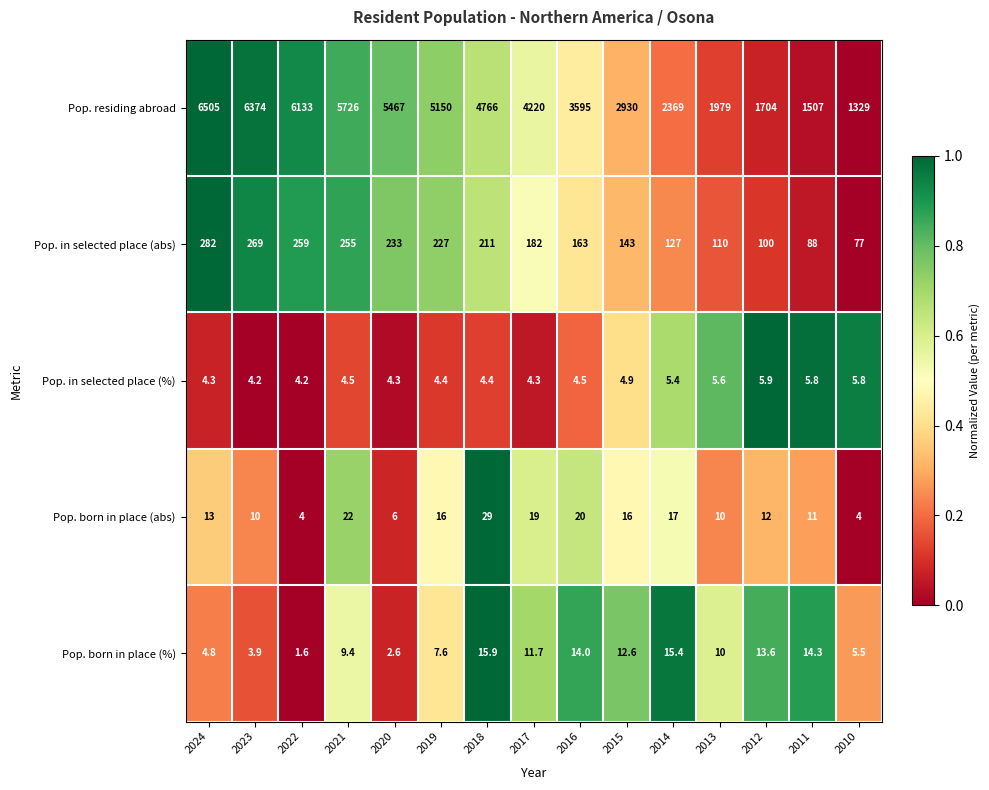

Between 2021 and 2020, which series saw the biggest shift?

Pop. residing abroad